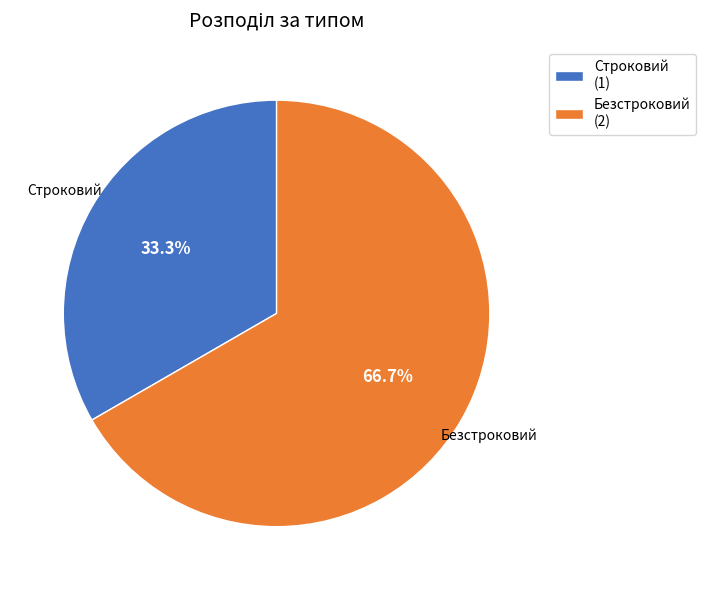

What is the largest slice in the pie chart?

Безстроковий